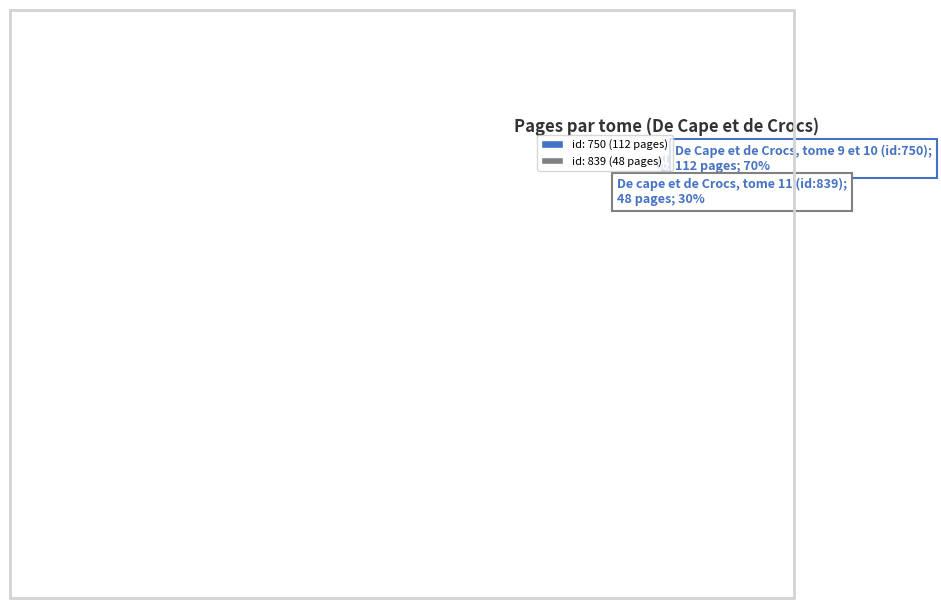

Is it true that id: 750 (112 pages) is 78% of the pie?

False